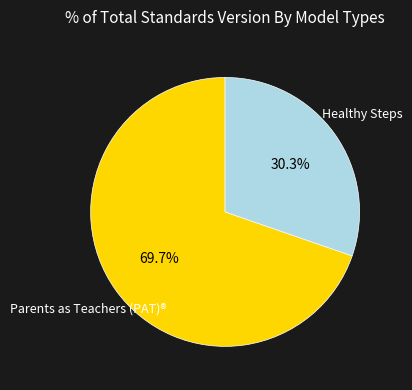

Between Parents as Teachers (PAT)® and Healthy Steps, which is larger?

Parents as Teachers (PAT)®